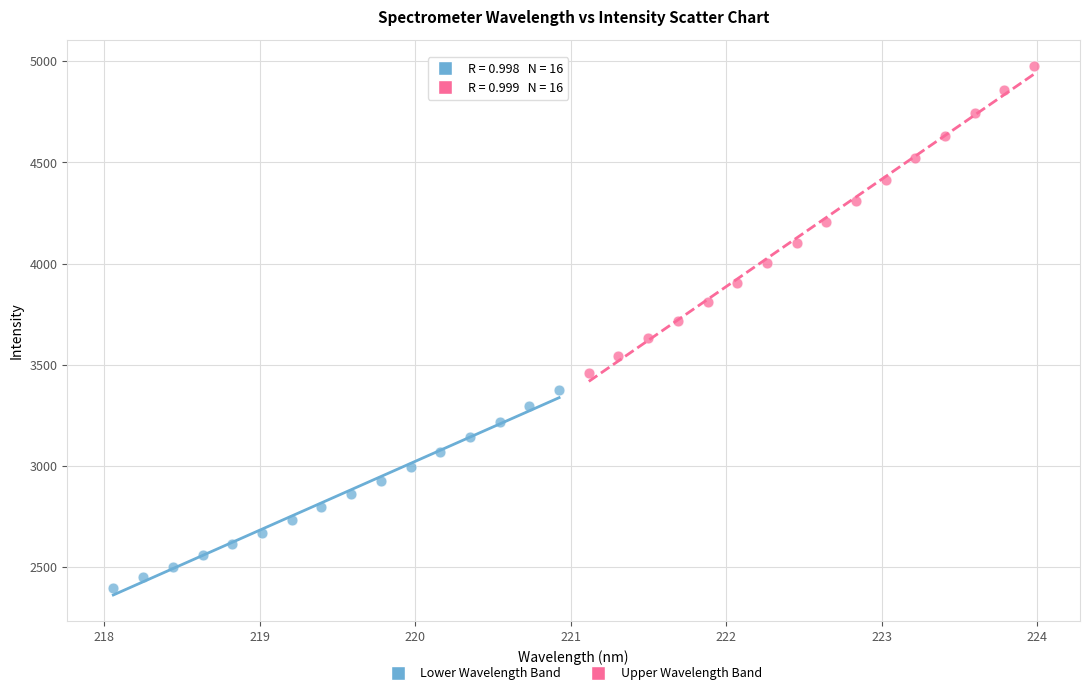

Which series reaches the minimum Y coordinate?

Lower Wavelength Band